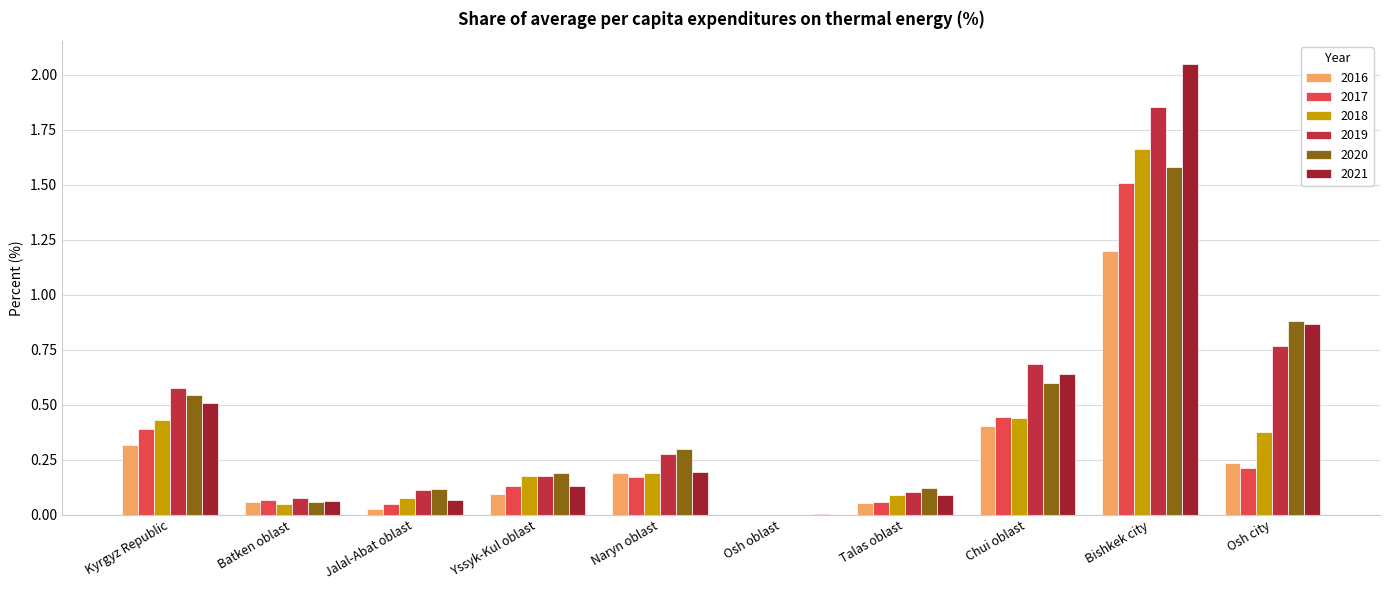

How many groups of bars are there?

10